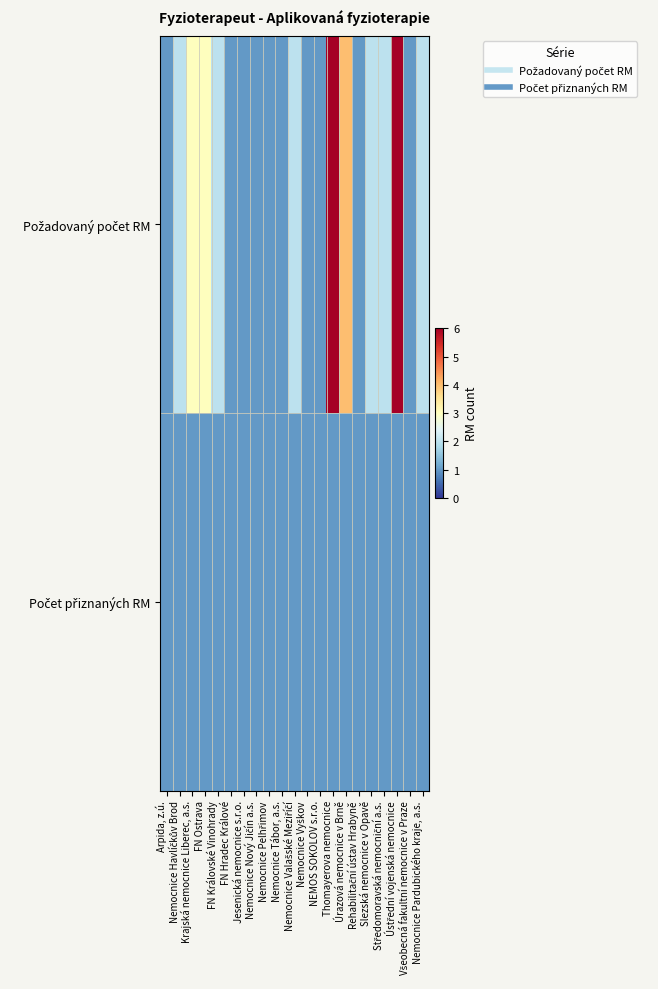

How many data points does each series have?

21